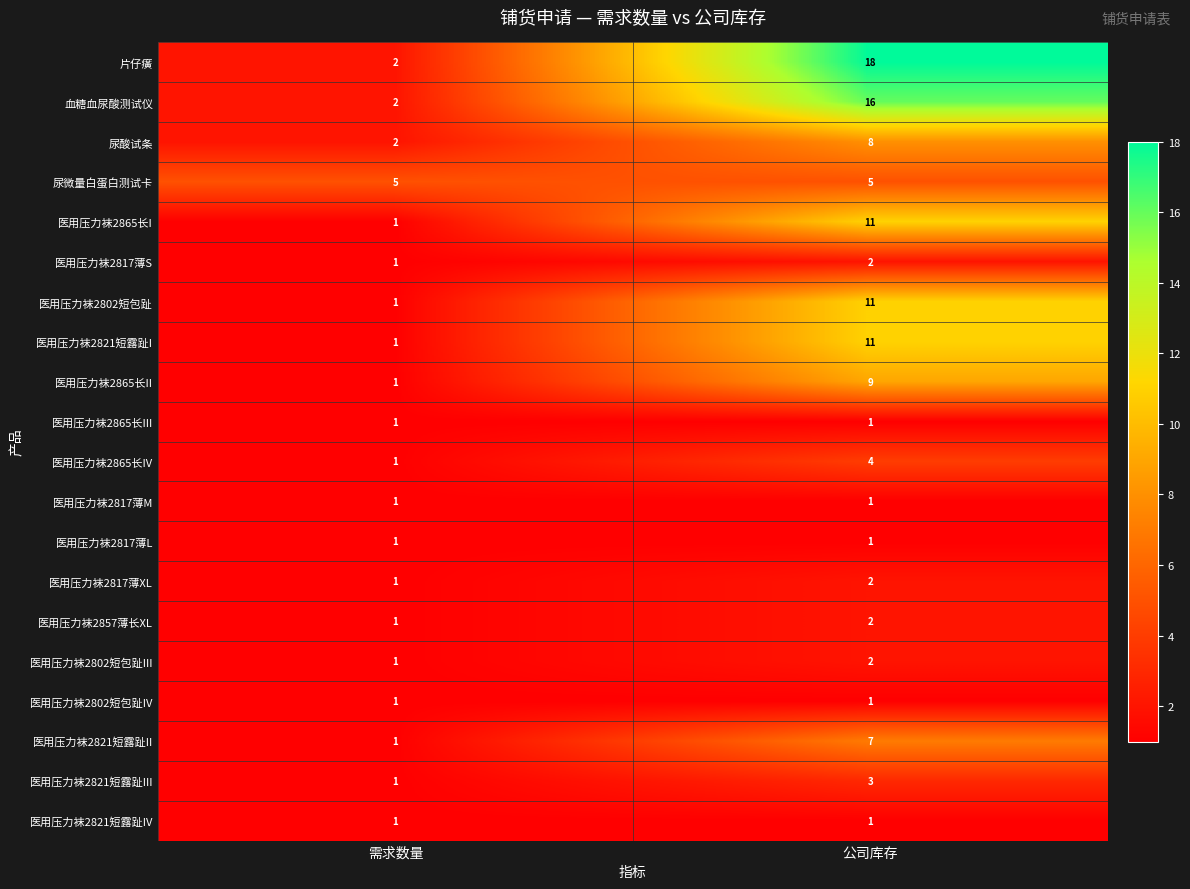

What is the maximum value shown in the chart?

18